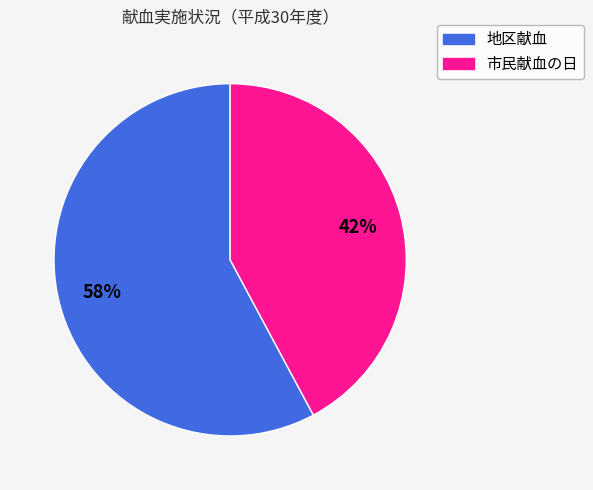

How many slices are in this pie chart?

2